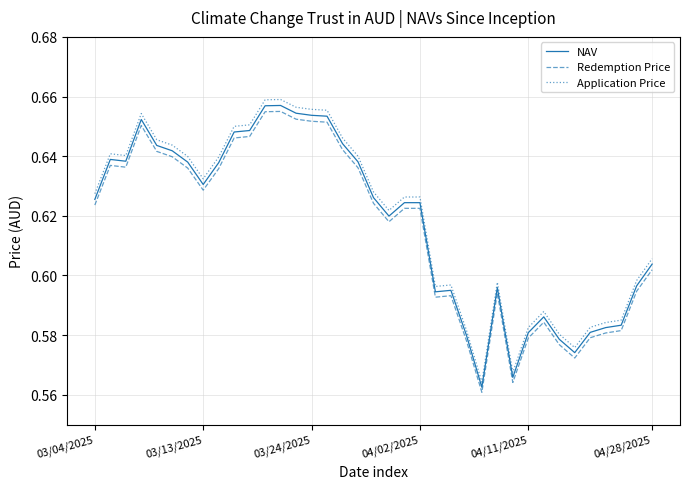

Count the Application Price values in the range 0 to 1.

37